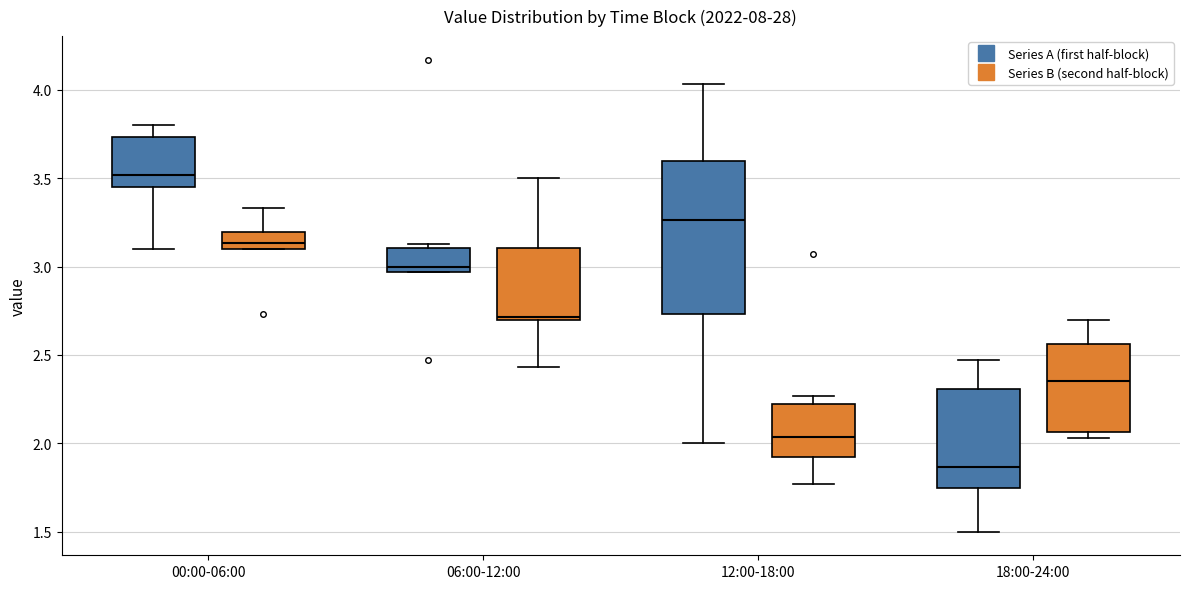

Which box's median line is the highest?

00:00-06:00 (Series A (first half-block))